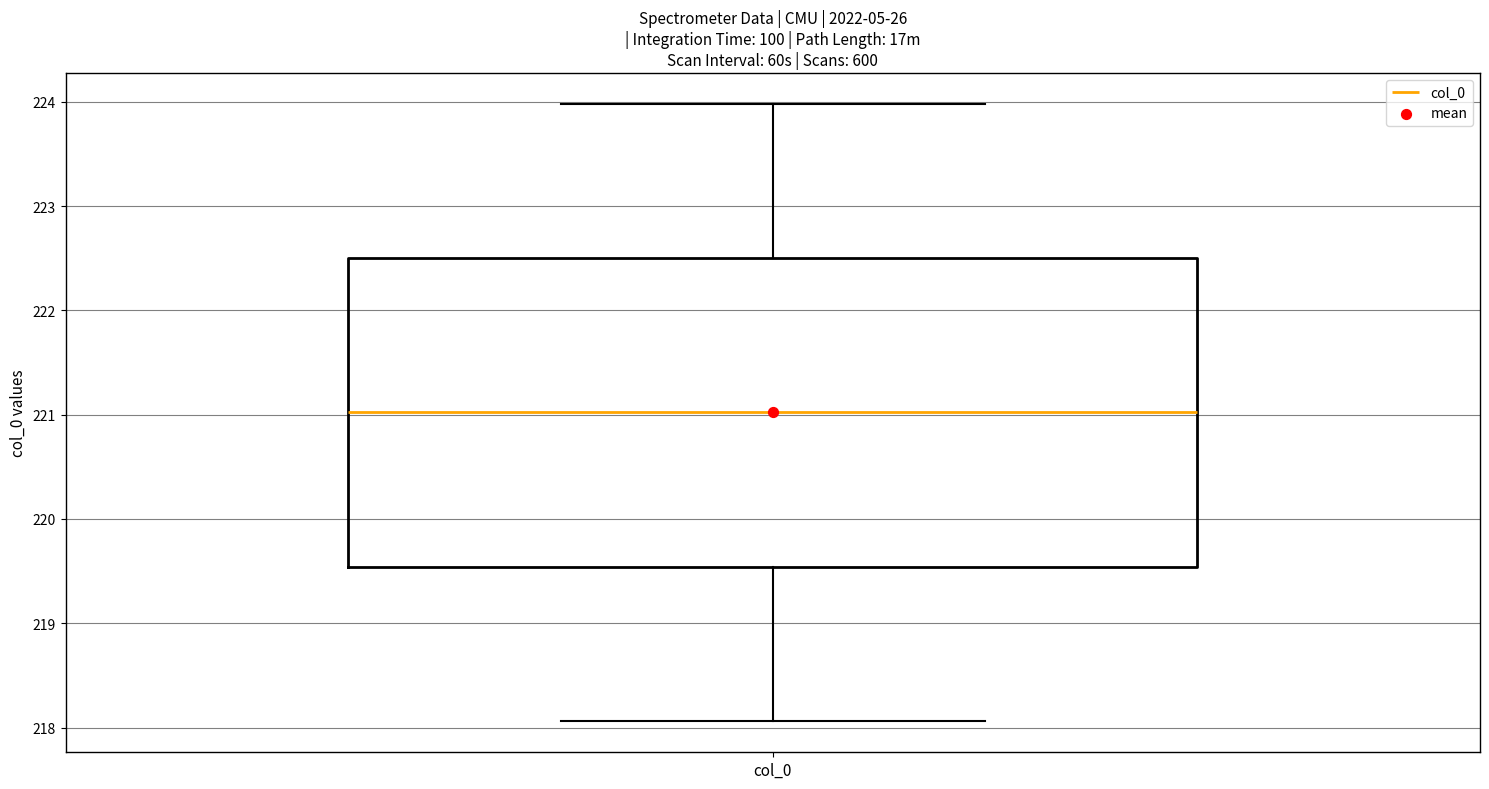

Transcribe this box plot: give where the median line is, the range the box spans, and where the two whiskers end, as read against the y-axis. The values are not printed on the chart, so give them approximately, as read against the axis.

median 221.0, box 219.5 to 222.5, whiskers 218.1 to 224.0